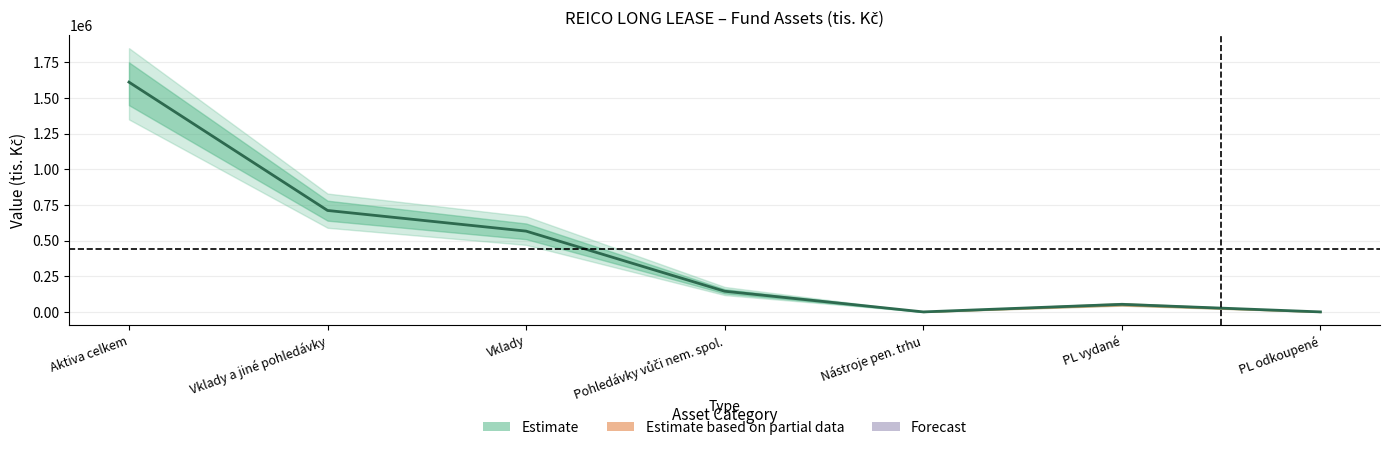

How many values are below 144913?

3